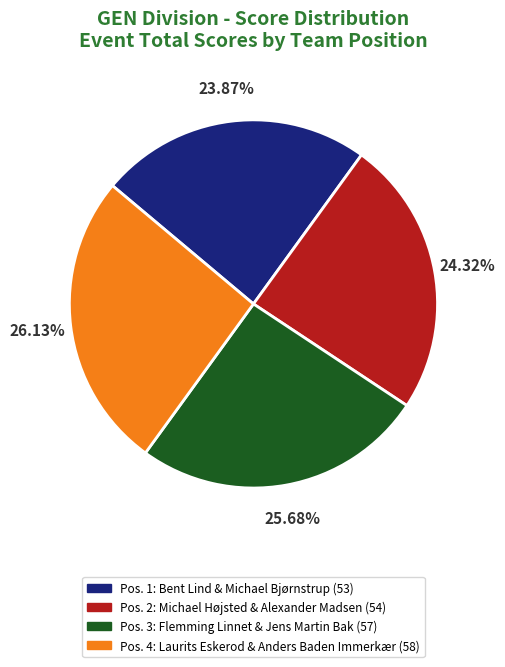

Is there a majority slice in this chart?

No